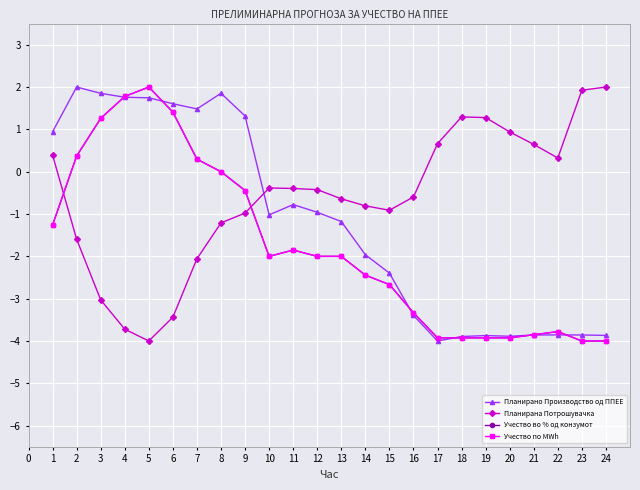

Is this an area chart (filled region under the line)?

No